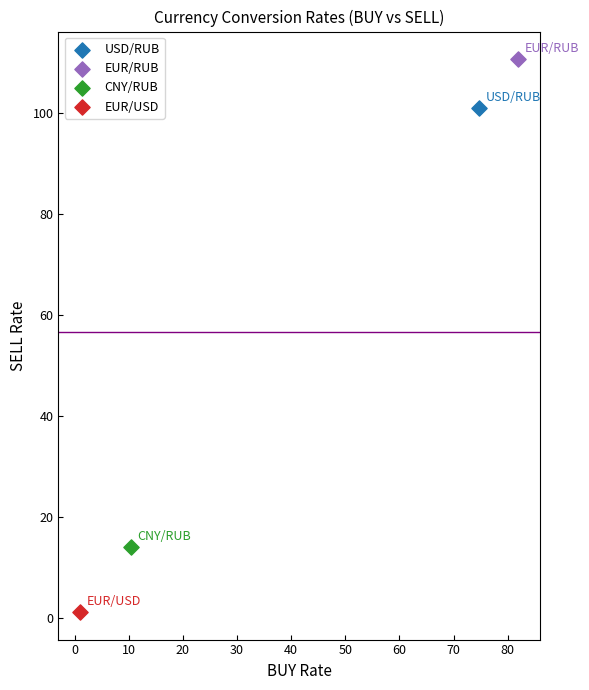

Which series contains the lowest Y value?

EUR/USD